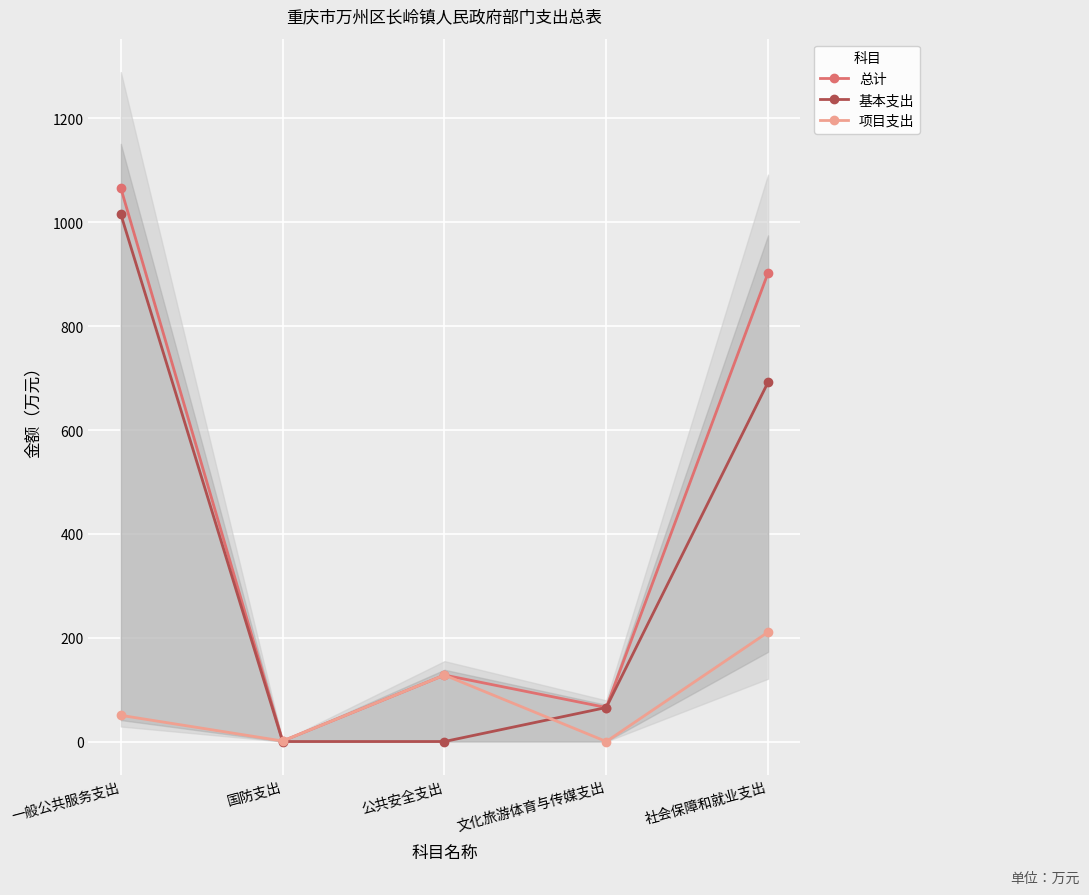

In 总计, how many points are lower than both neighbors (excluding endpoints)?

2